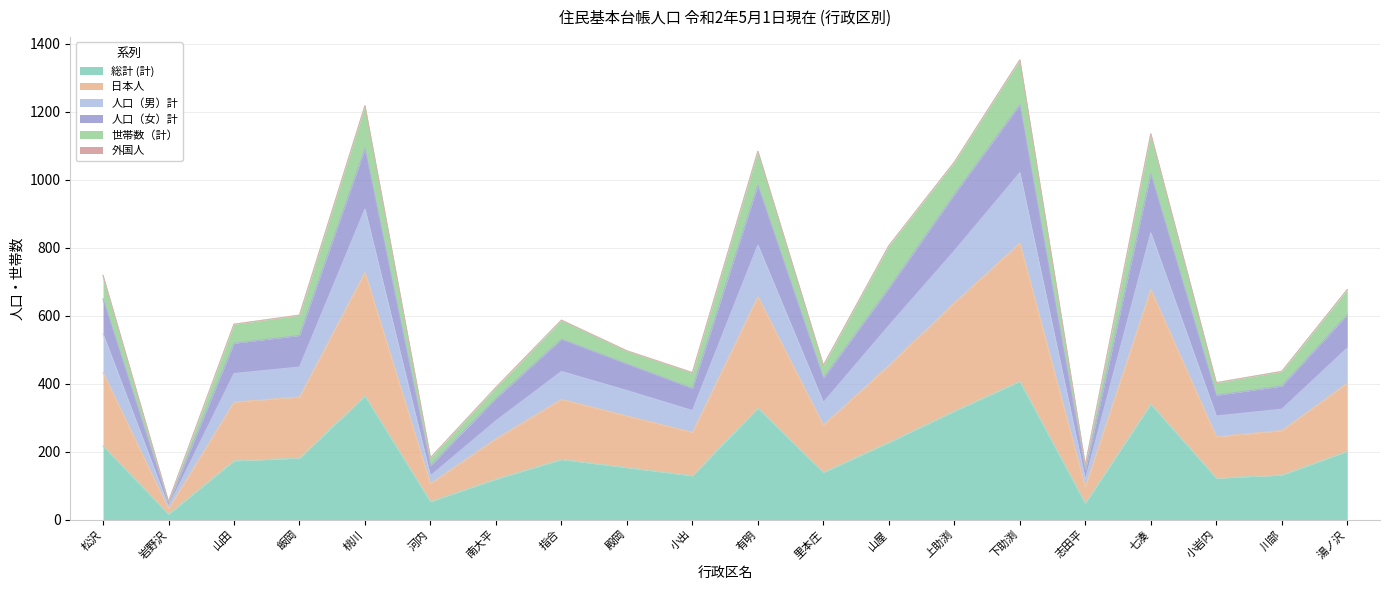

How many categories are shown in the chart?

20